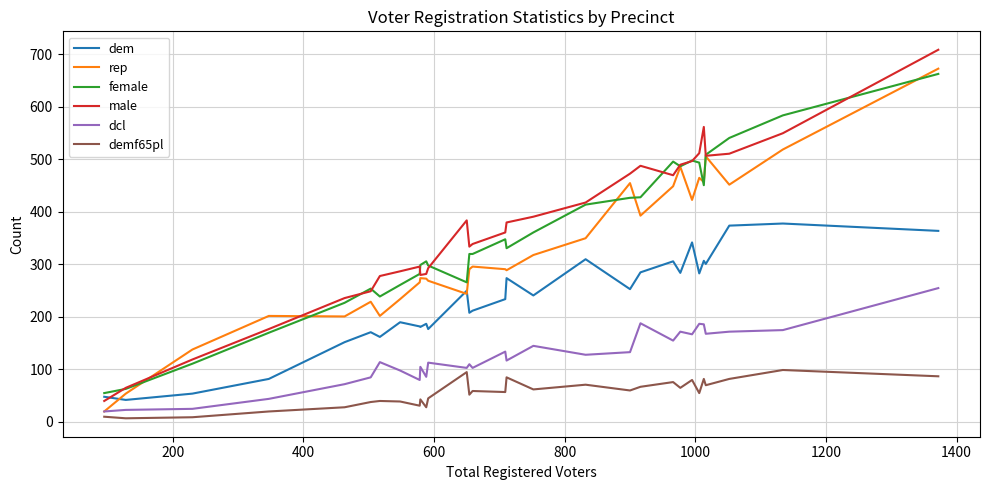

Which series has the largest range (max minus min)?

male